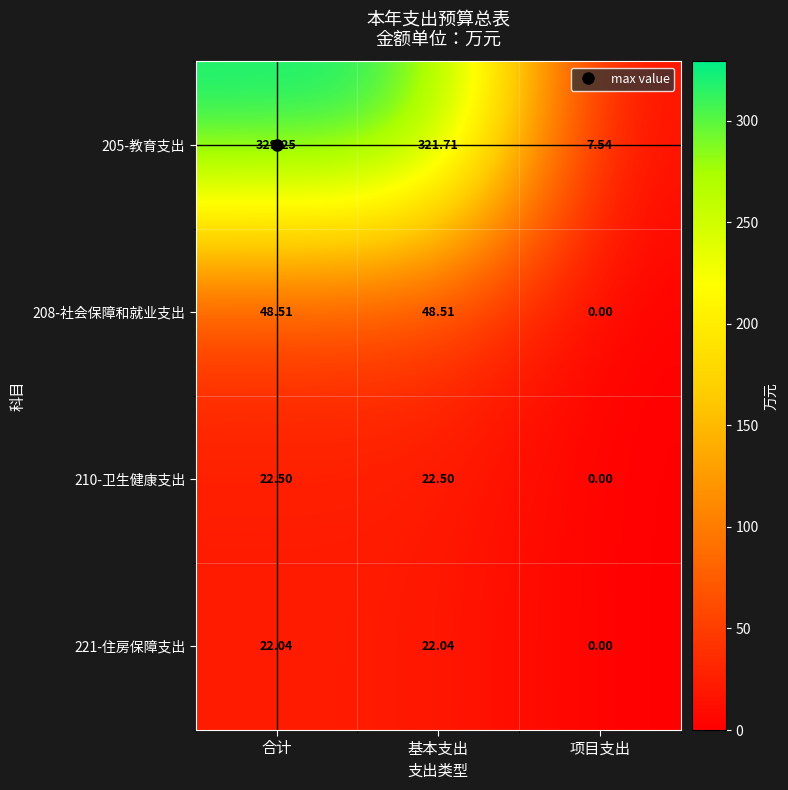

Where does the 208-社会保障和就业支出 series first go above 48?

合计